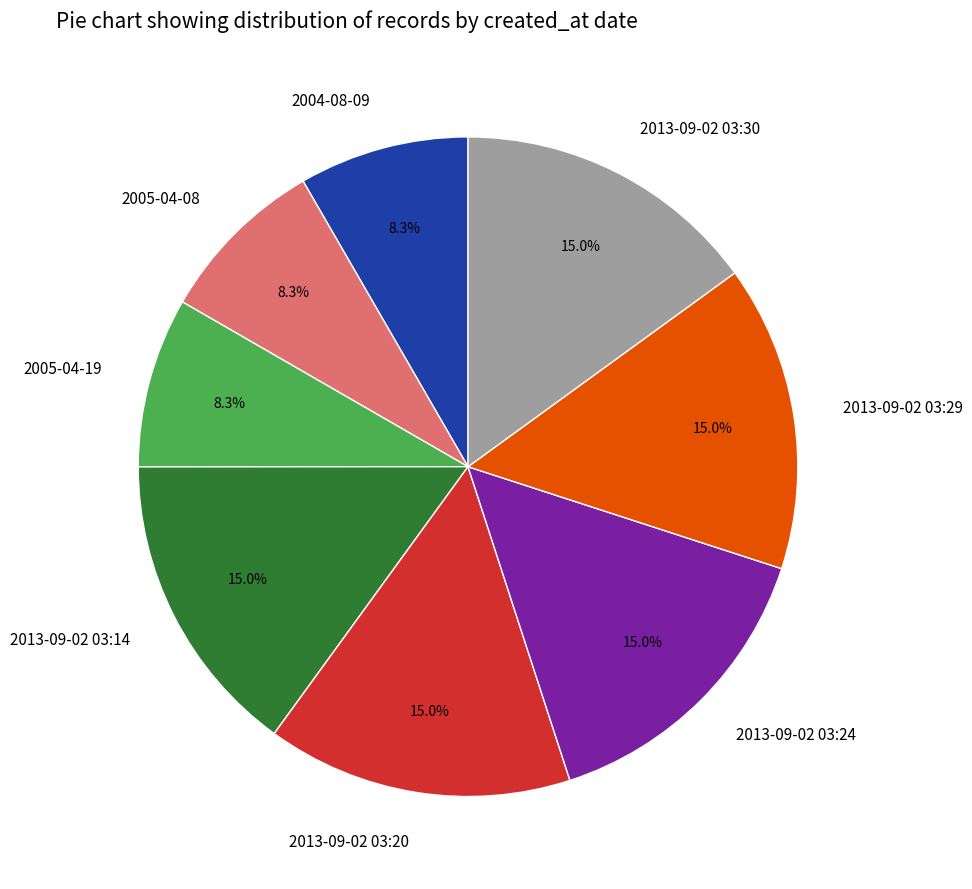

What percentage is NOT represented by 2013-09-02 03:14?

85.0%